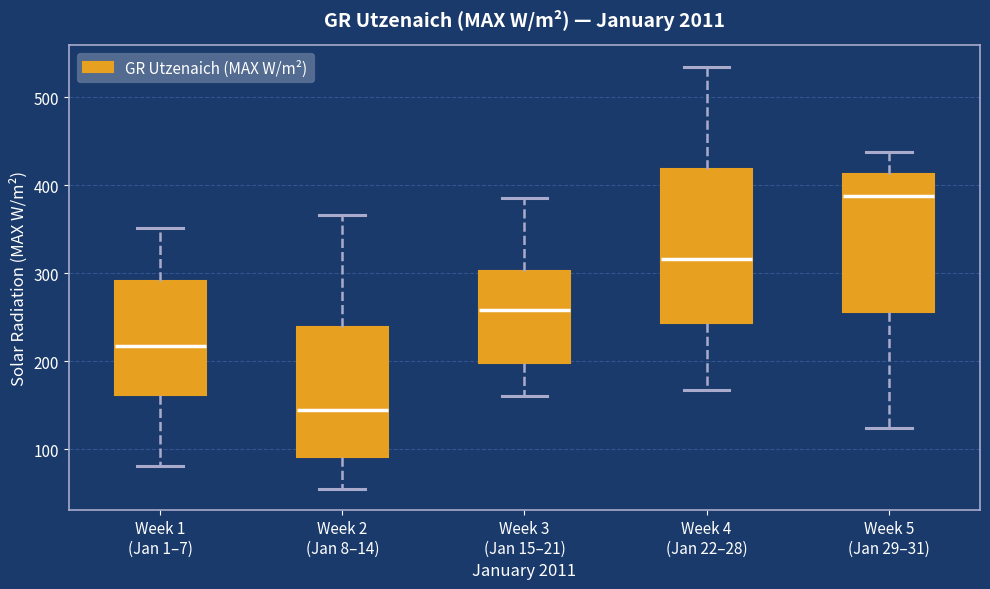

Reading left to right, transcribe this box plot: for each box, give where its median line is, the range the box spans, and where its two whiskers end, as read against the y-axis. The values are not printed on the chart, so give them approximately, as read against the axis.

Week 1 (Jan 1–7): median 220, box 160 to 290, whiskers 80 to 350
Week 2 (Jan 8–14): median 140, box 90 to 240, whiskers 60 to 370
Week 3 (Jan 15–21): median 260, box 200 to 300, whiskers 160 to 390
Week 4 (Jan 22–28): median 320, box 240 to 420, whiskers 170 to 540
Week 5 (Jan 29–31): median 390, box 260 to 410, whiskers 120 to 440